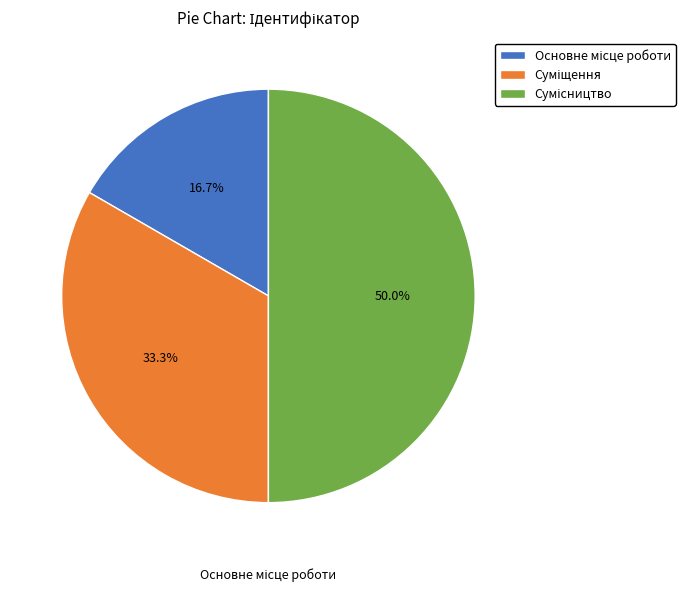

Which slice is the smallest?

Основне місце роботи